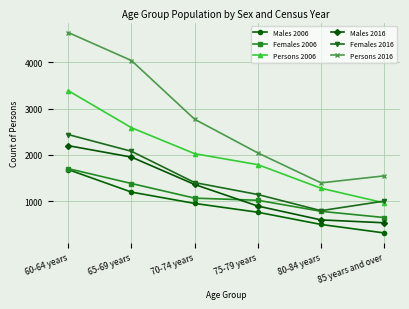

Is this an area chart (filled region under the line)?

No